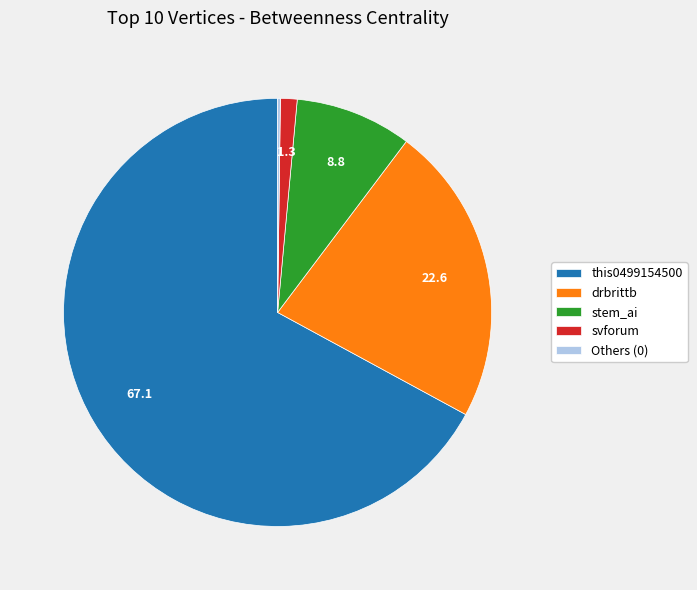

Which slice is the largest?

this0499154500